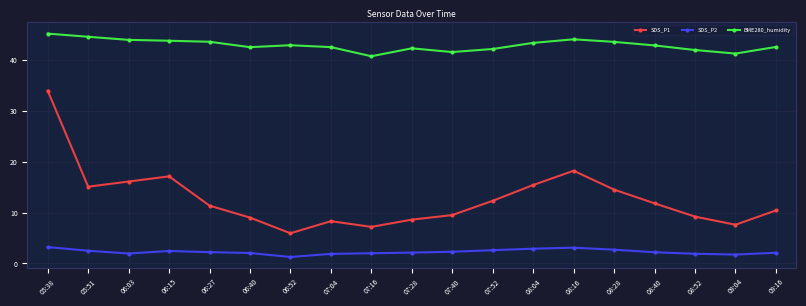

What is the sum of all SDS_P2 values?

43.2